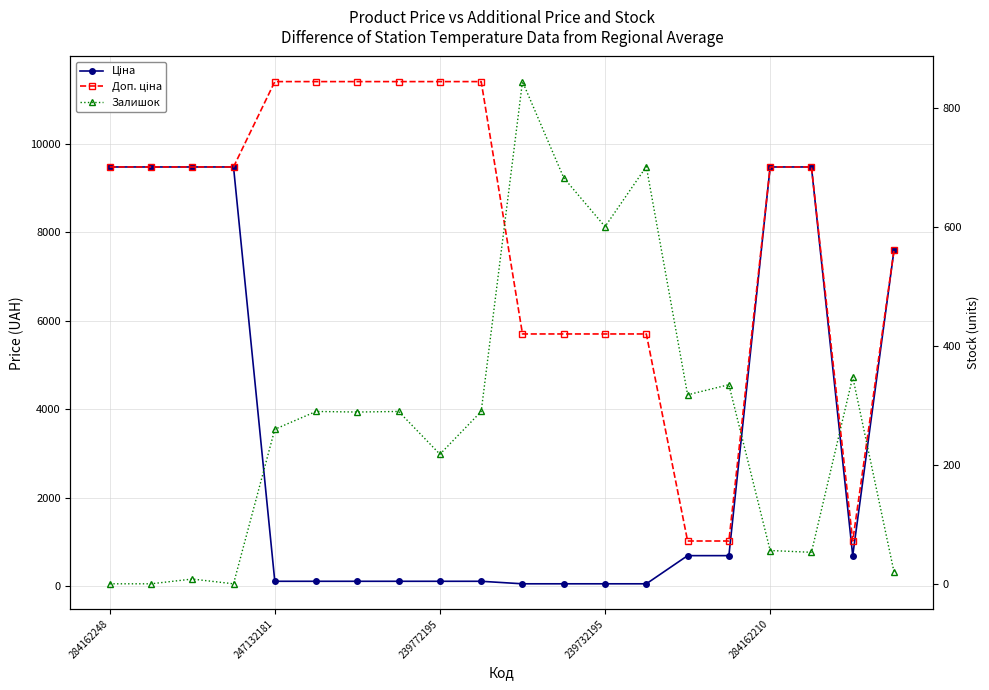

Which has a higher value, 13 or 5?

5